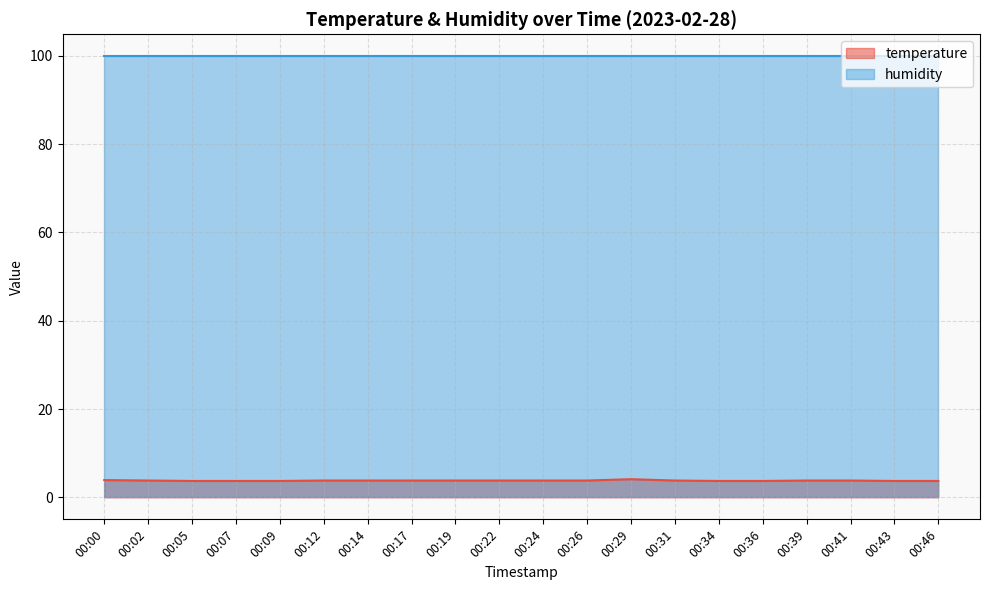

The value at 00:31 is 2.5. True or false?

False